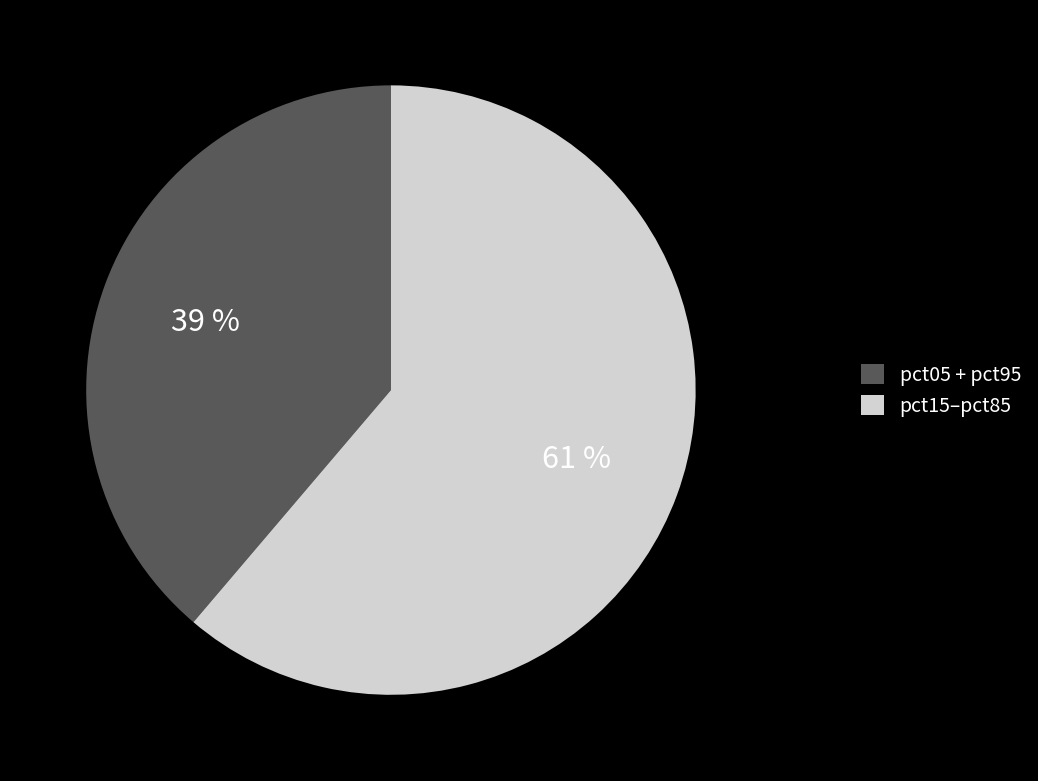

Which category has the smallest portion of the pie?

pct05 + pct95